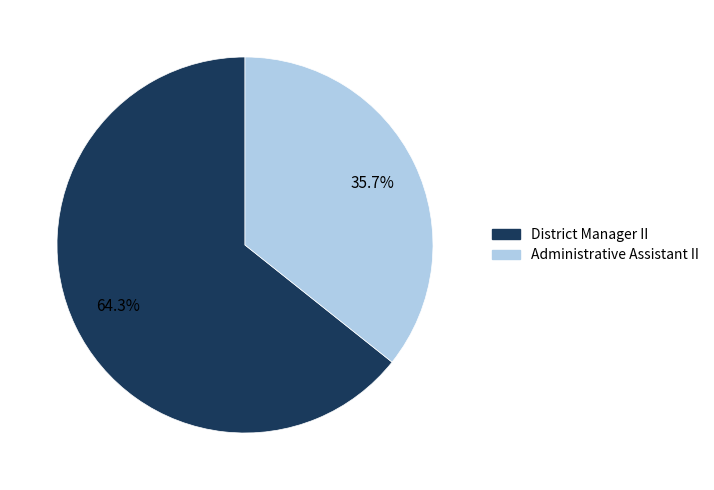

How much of the chart is everything except District Manager II?

35.7%